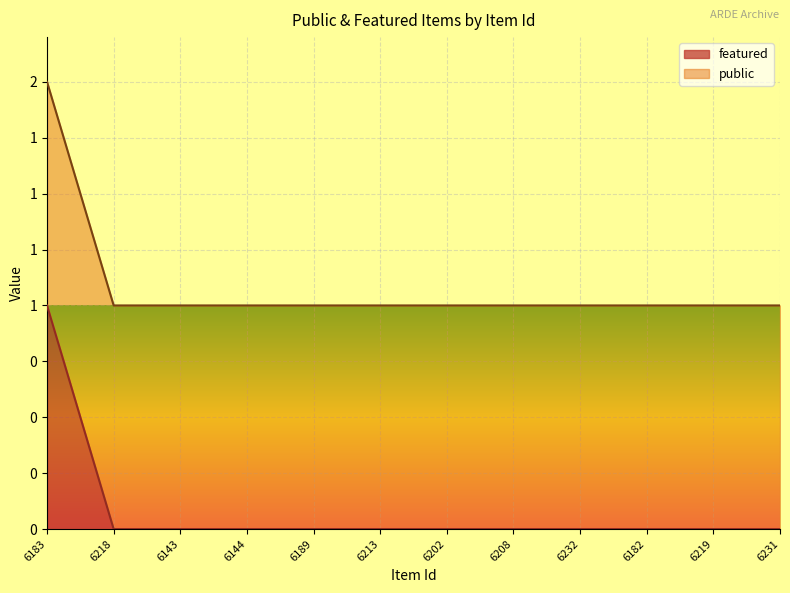

What are all the series names shown in the legend?

featured, public